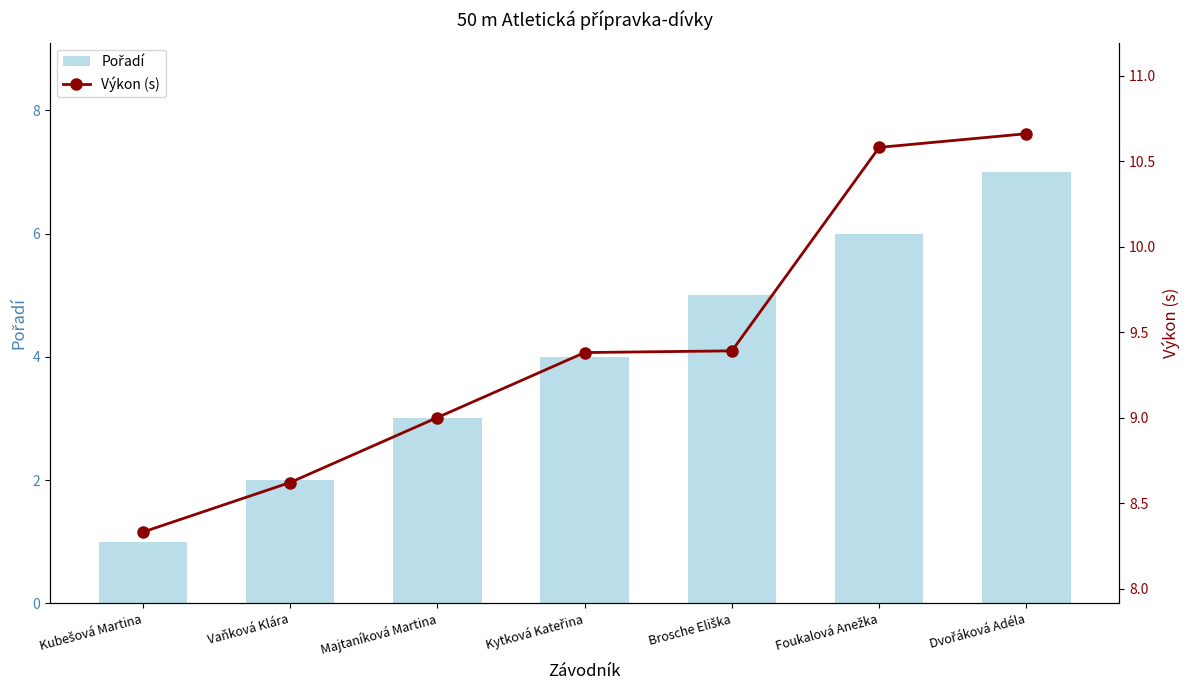

Which has a higher value, Vaňková Klára or Kytková Kateřina?

Kytková Kateřina